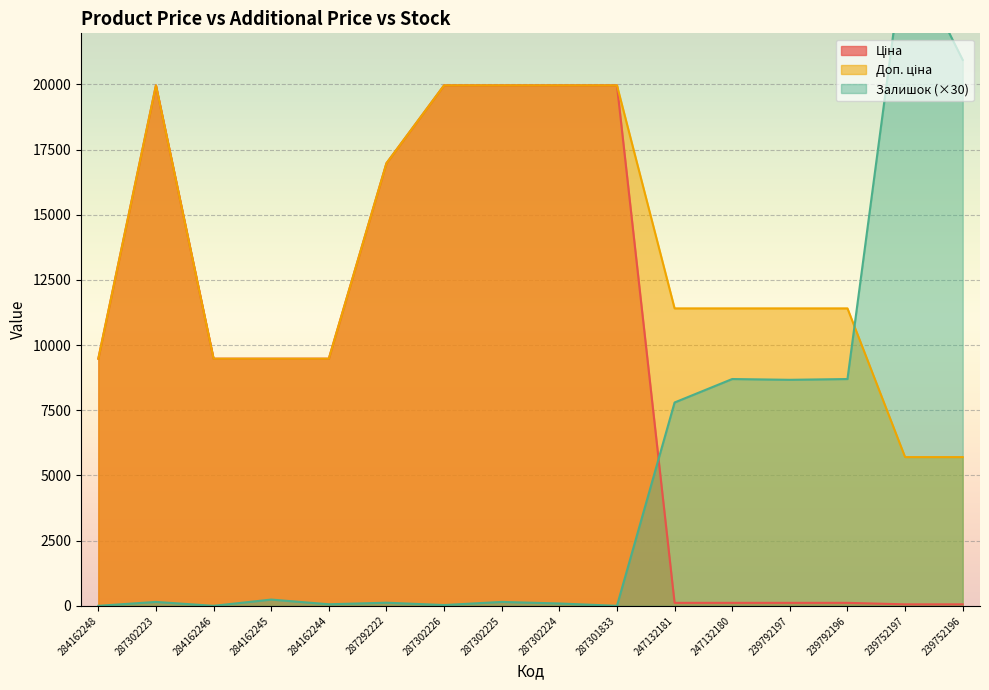

List the series in order of their overall mean, highest first.

Доп. ціна, Ціна, Залишок